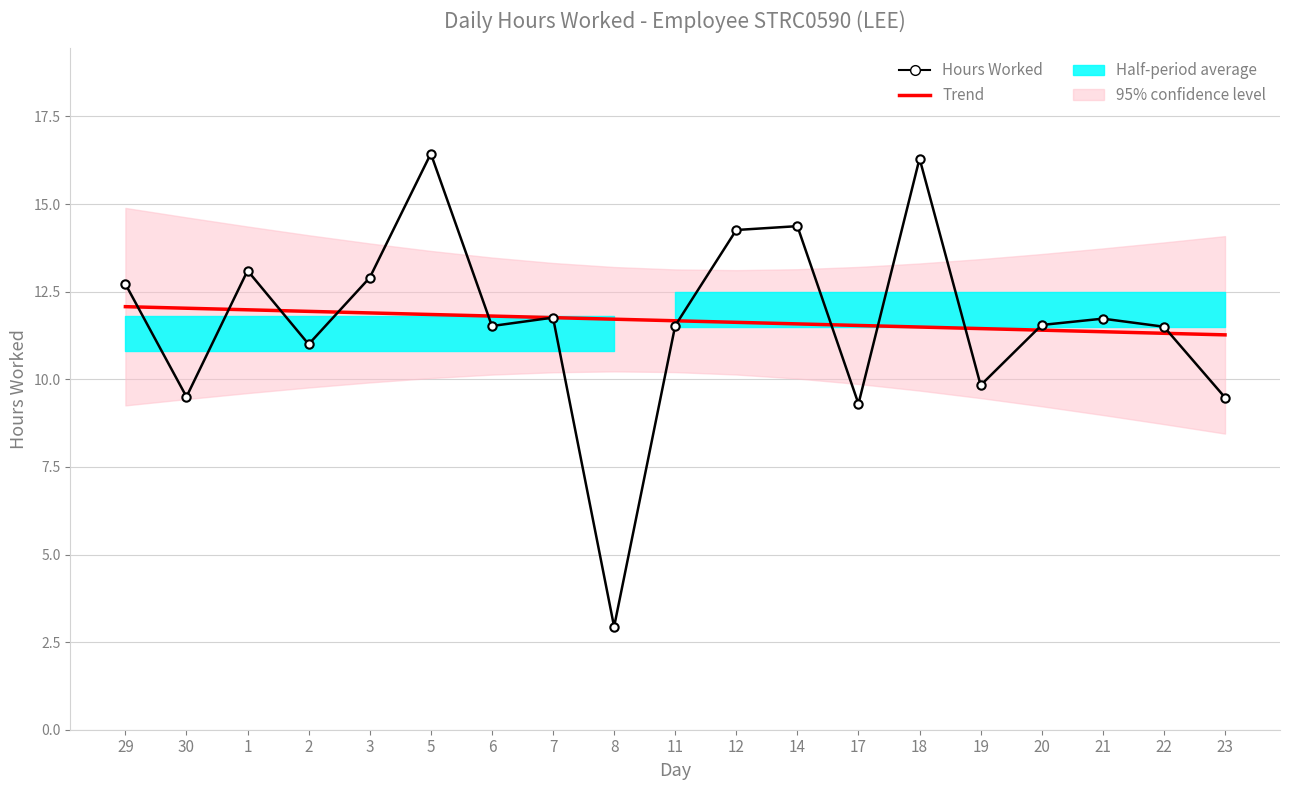

What is the value of the Trend point at the 18th from the left?

11.3